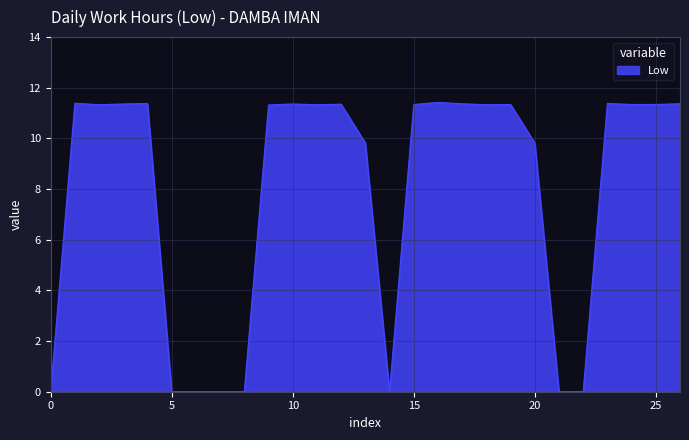

What is the greatest value displayed?

11.4